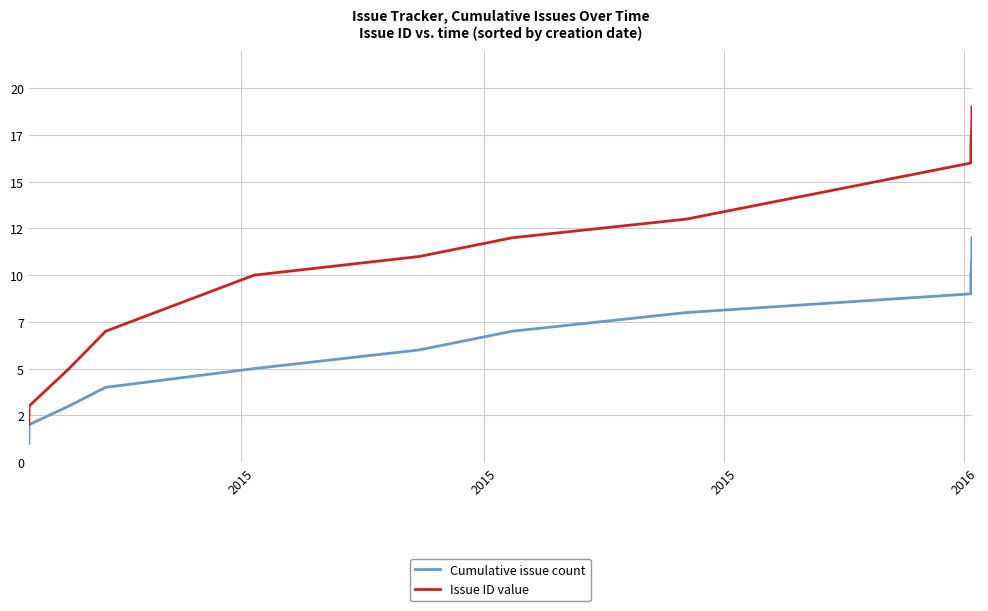

Is this an area chart (filled region under the line)?

No